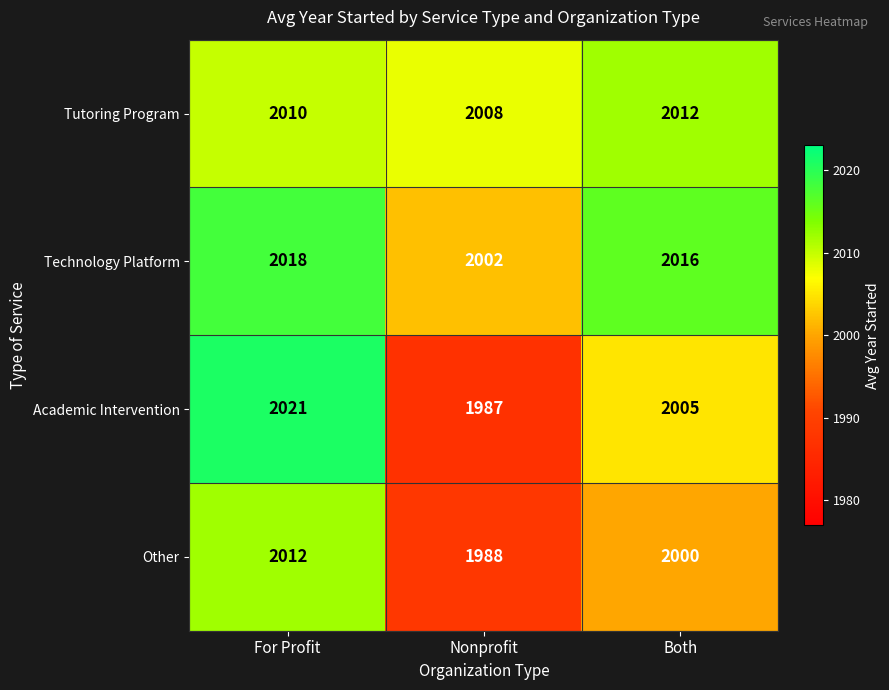

At how many categories does at least one series exceed 2013?

2